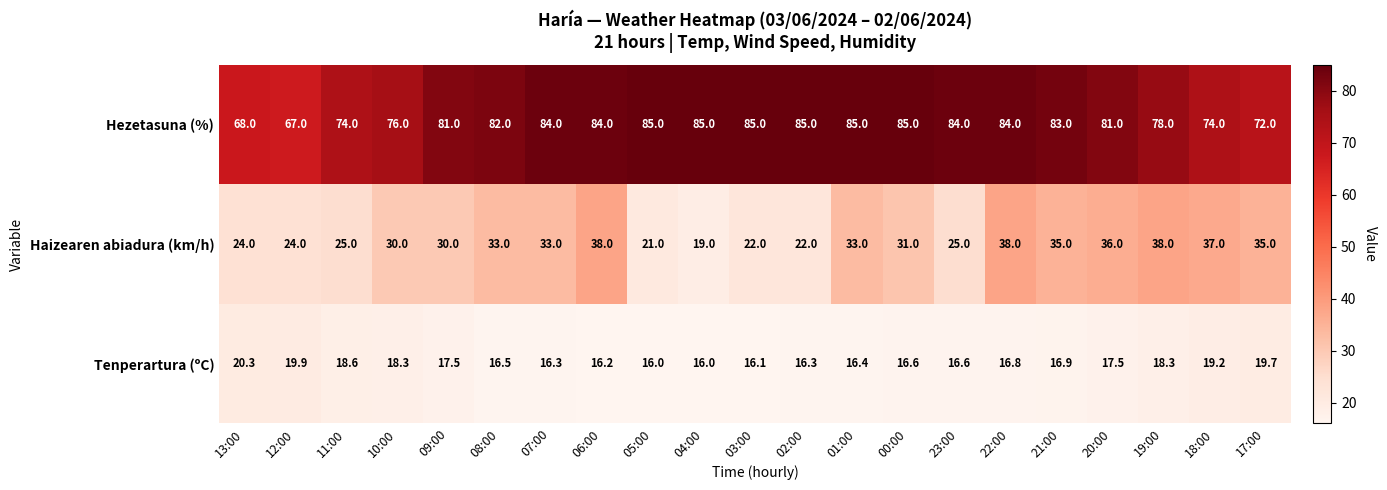

What is the difference between the maximum and minimum values in the Haizearen abiadura (km/h) series?

19.0